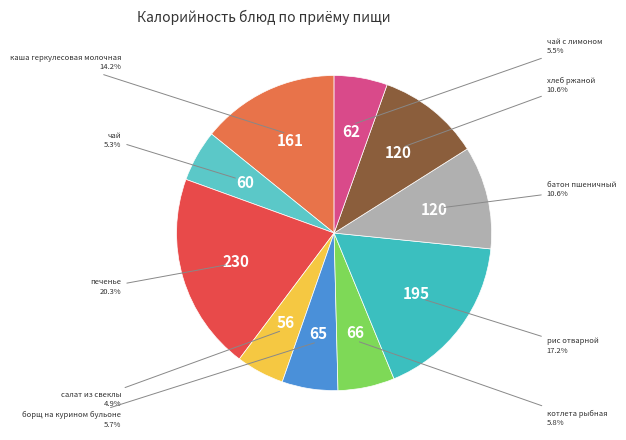

What is the largest slice in the pie chart?

печенье